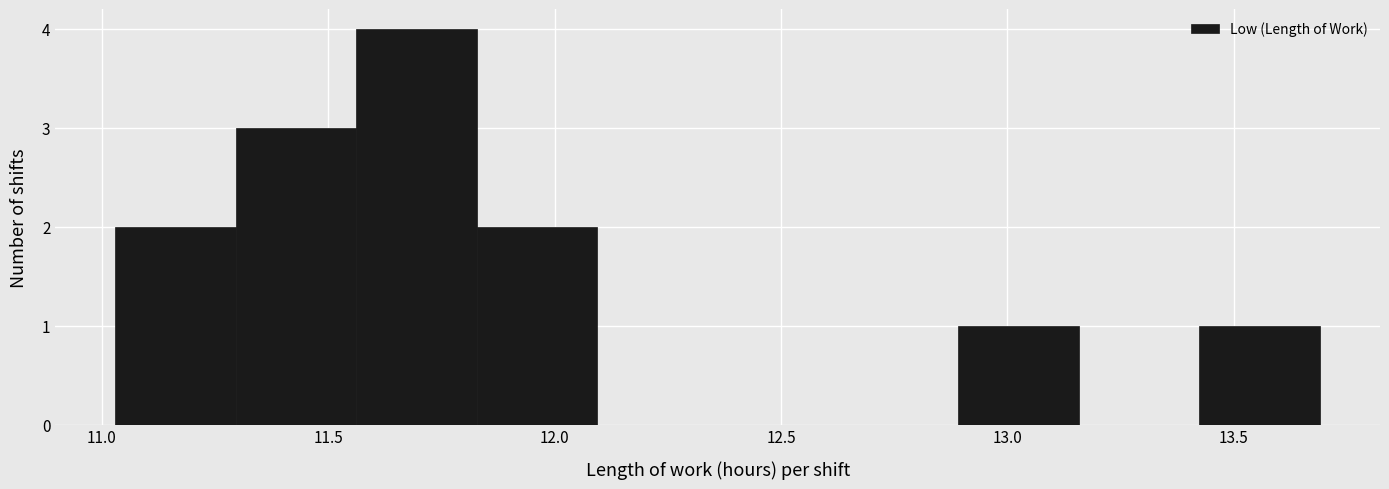

Reading left to right, transcribe this chart: for each bar, give the range it covers on the x-axis and its height. Neither the bar edges nor the heights are printed on the chart, so give them approximately, as read against the axes.

11.05 to 11.30: 2
11.30 to 11.55: 3
11.55 to 11.85: 4
11.85 to 12.10: 2
12.10 to 12.35: 0
12.35 to 12.65: 0
12.65 to 12.90: 0
12.90 to 13.15: 1
13.15 to 13.40: 0
13.40 to 13.70: 1